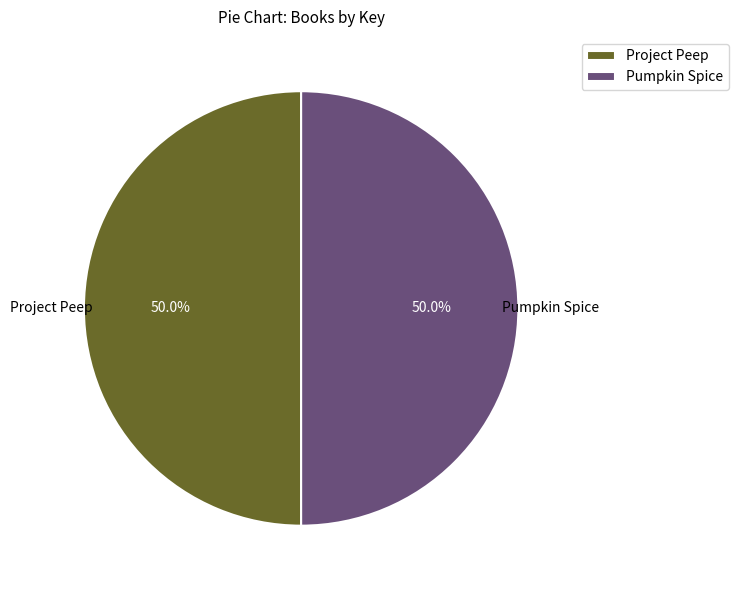

Combined, what portion of the pie is Pumpkin Spice and Project Peep?

100.0%